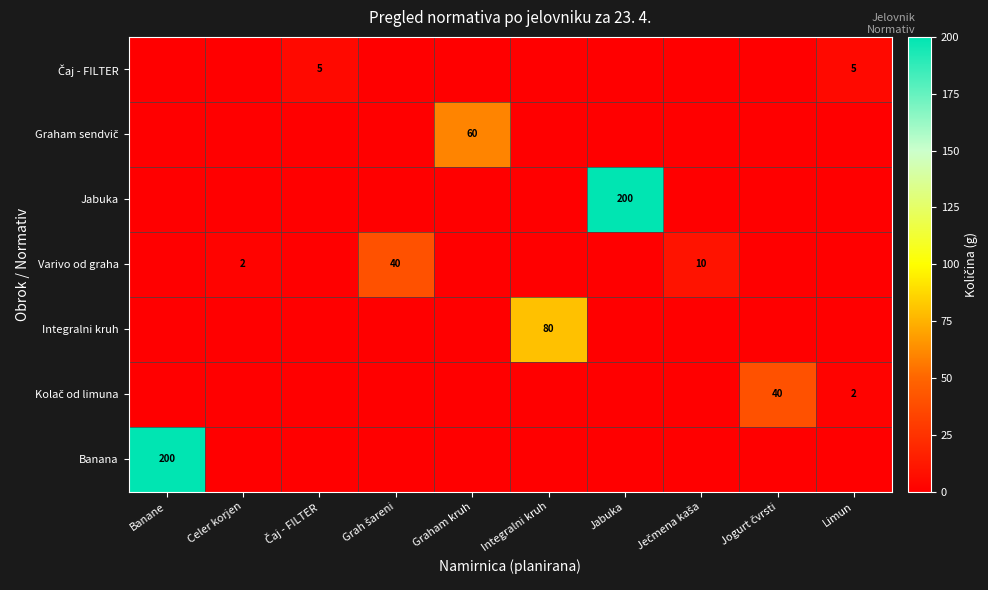

The value of Varivo od graha at Celer korjen is 1. True or false?

False